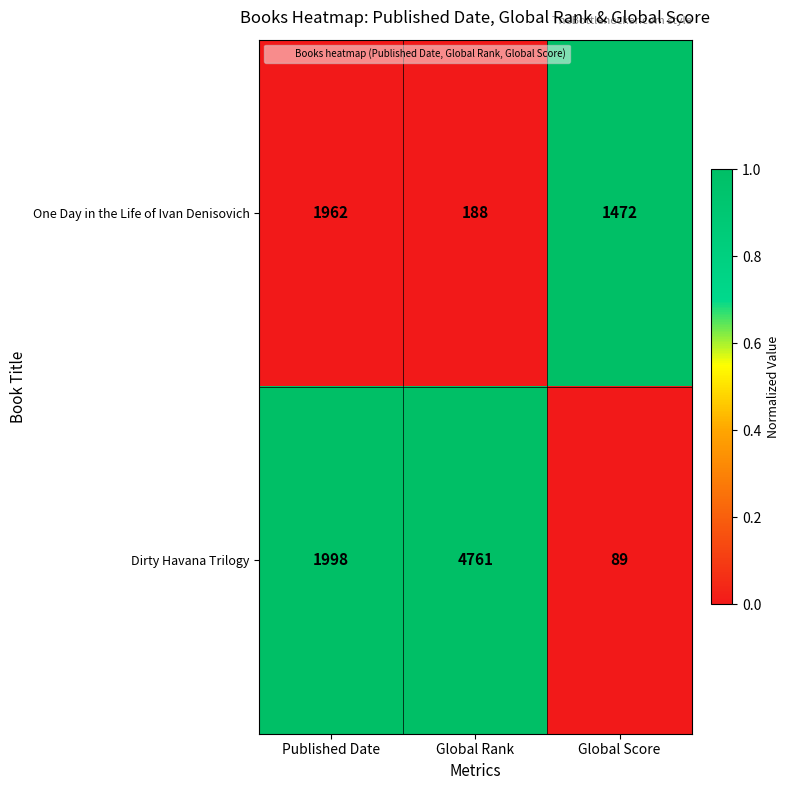

True or false: Dirty Havana Trilogy has a value of 26 at Global Score.

False